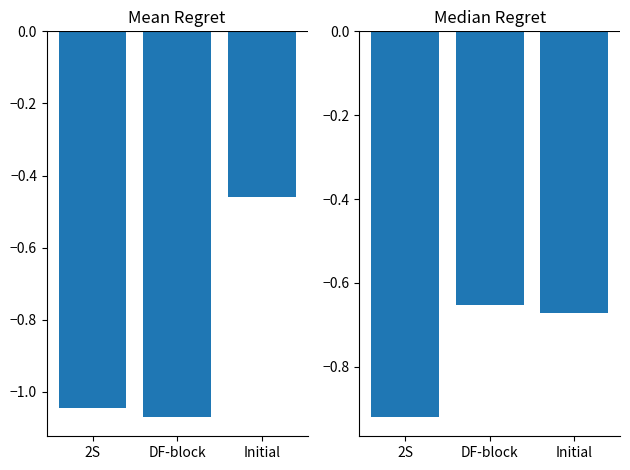

What is the total value across all series at Initial?

-1.1